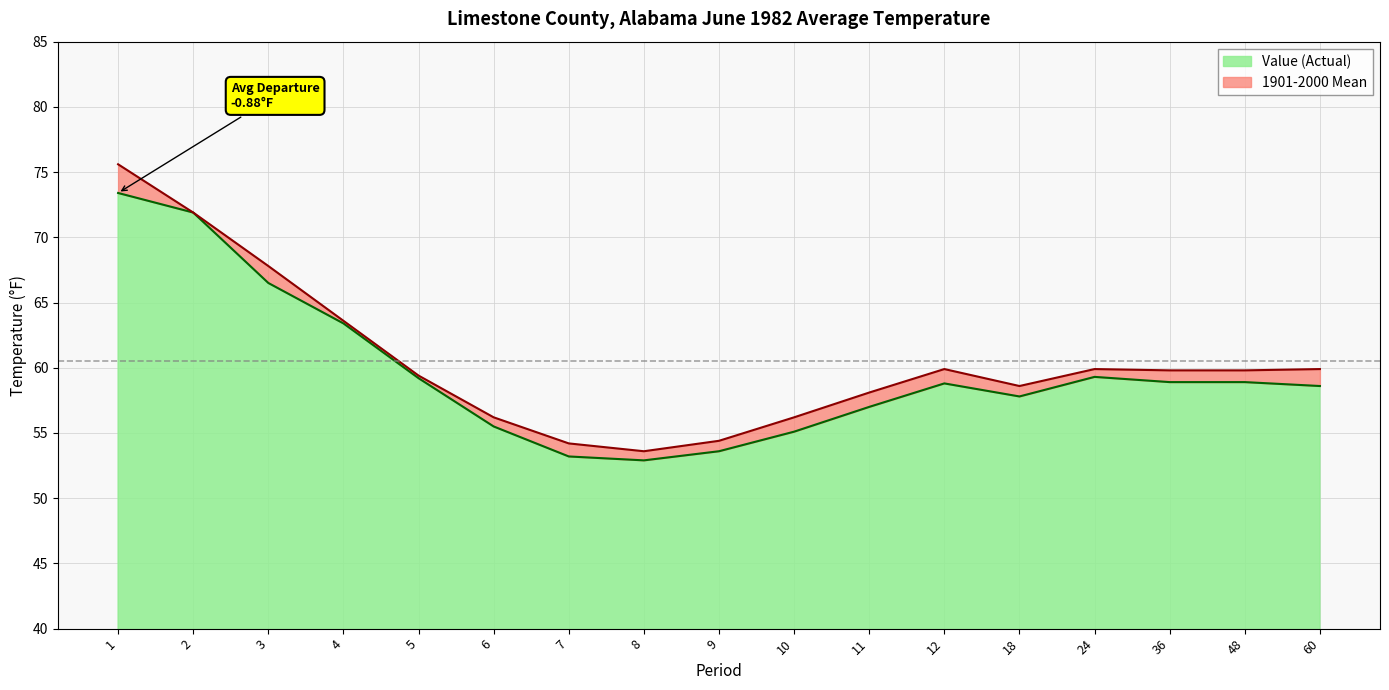

What is the approximate value of Value at 24?

59.3